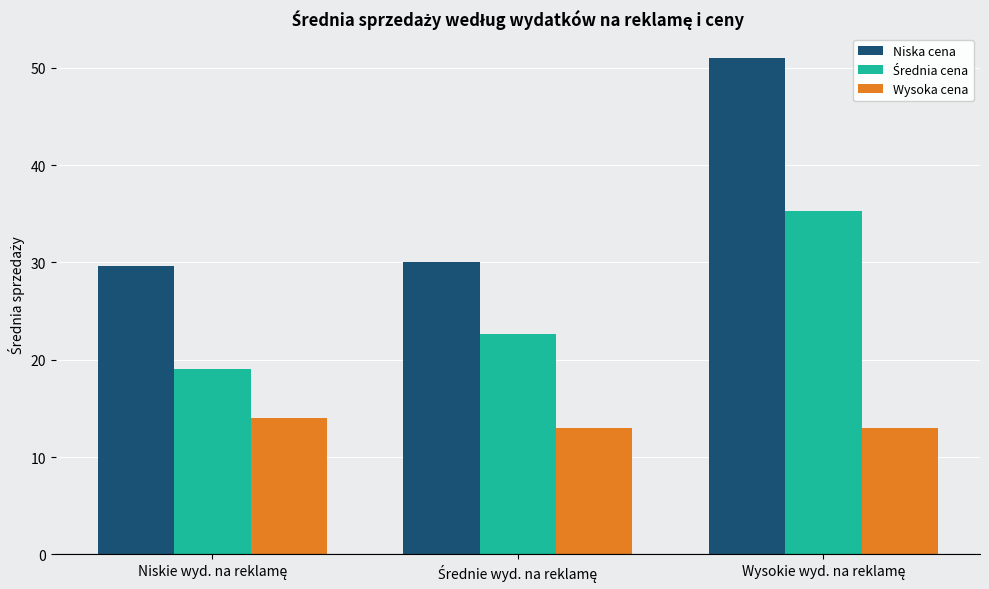

Which series has the largest range (max minus min)?

Niska cena